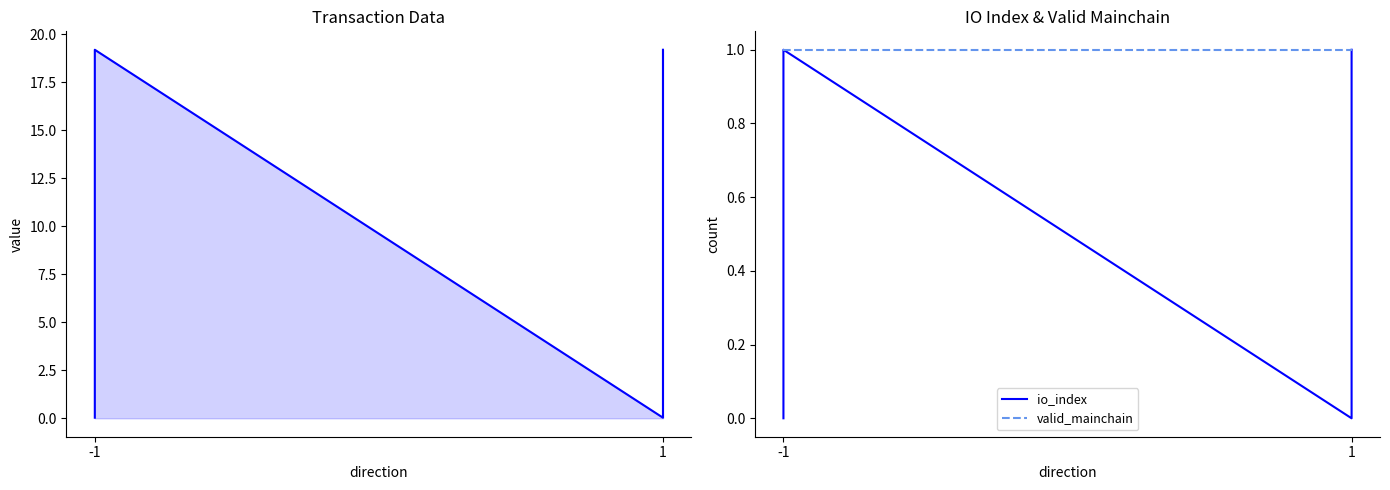

The value of valid_mainchain at 1 is 0.6. True or false?

False